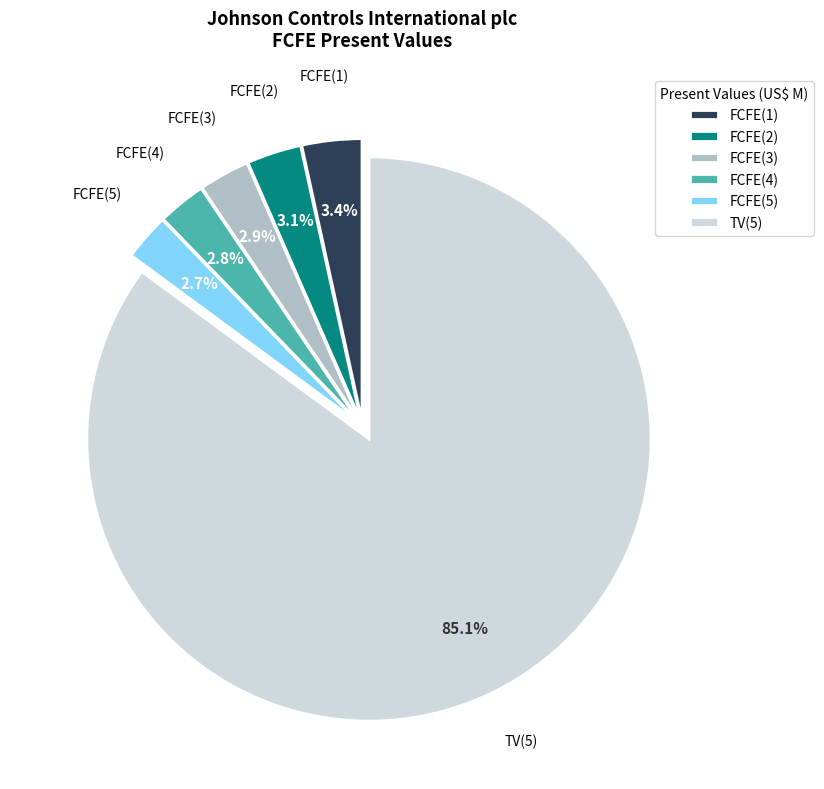

Count the number of slices in the pie.

6